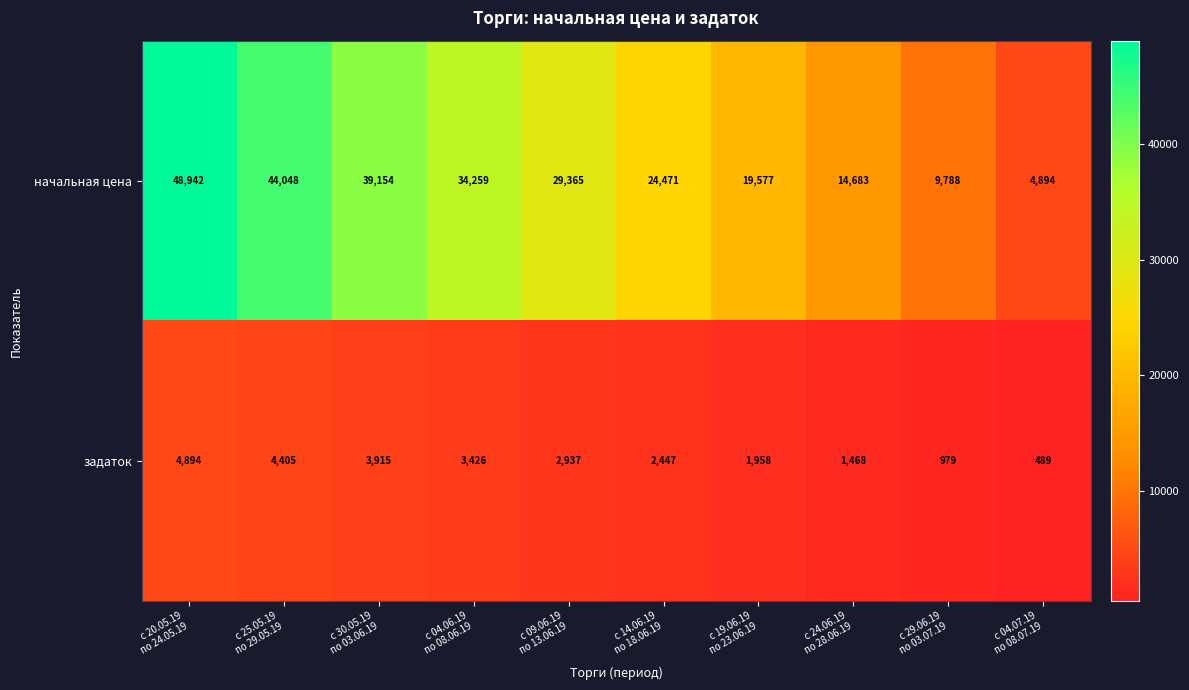

Which label corresponds to the smallest value in the chart?

с 04.07.19
по 08.07.19